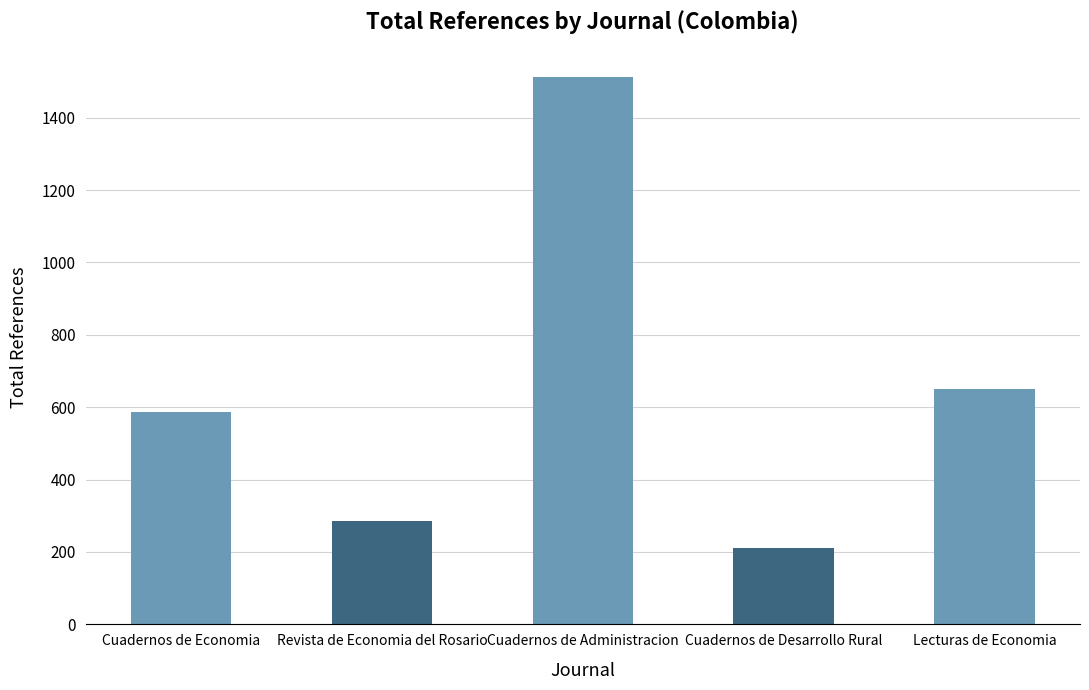

How many data points are less than 586?

2